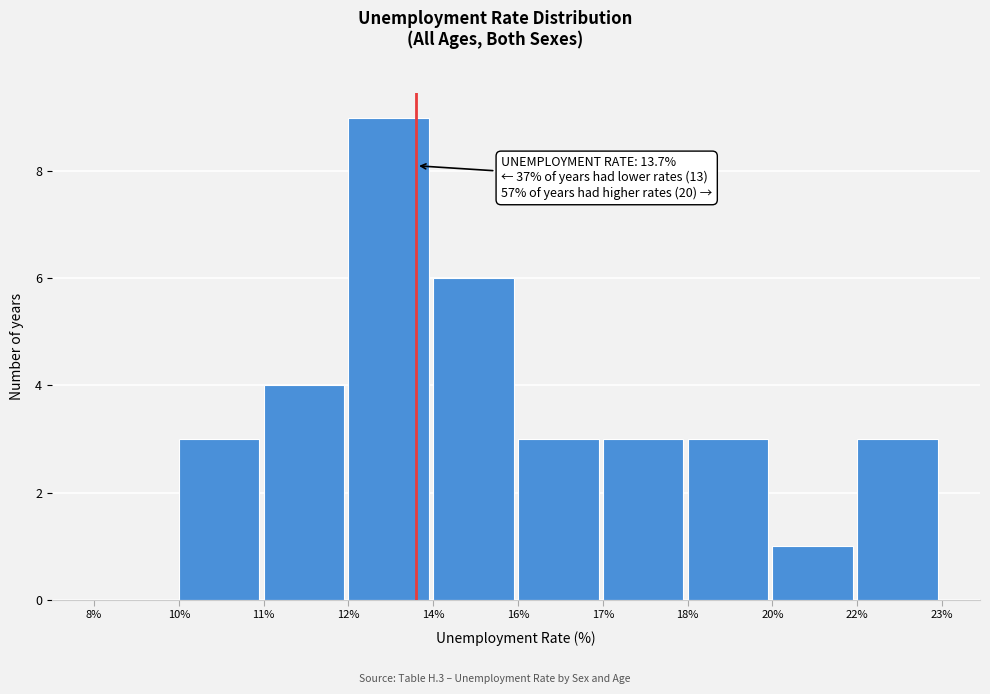

Reading left to right, what are all the values shown in this chart?

8%=0	10%=3	11%=4	12%=9	14%=6	16%=3	17%=3	18%=3	20%=1	22%=3